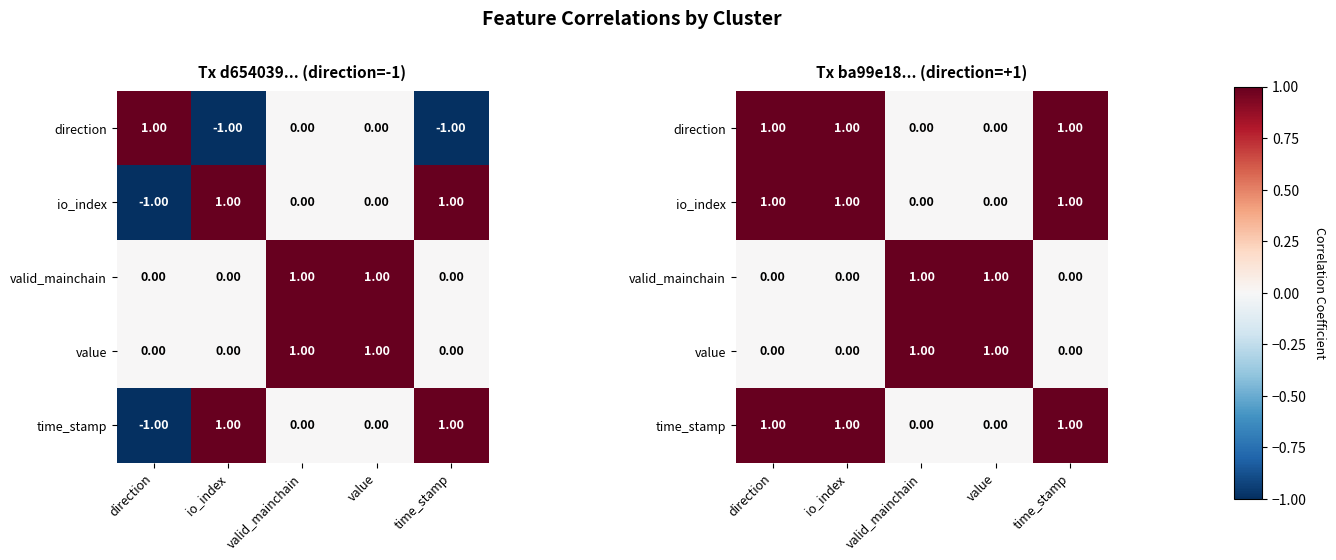

Is it true that valid_mainchain equals 1 at valid_mainchain?

True